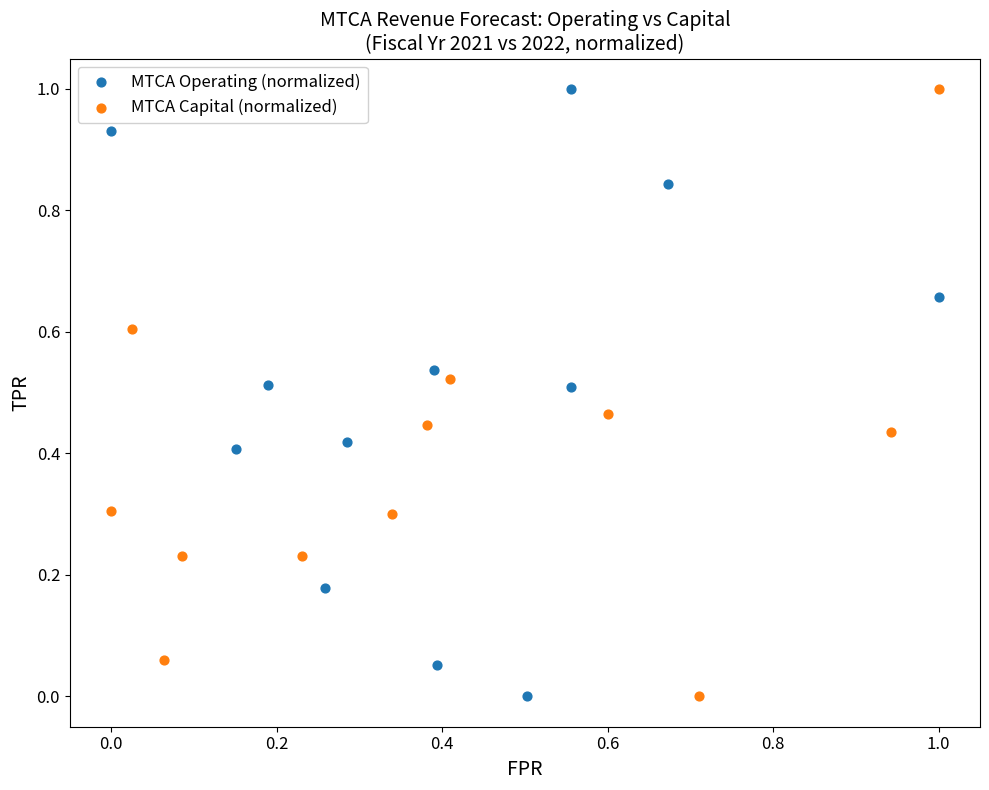

What are all the series names shown in the legend?

MTCA Operating (normalized), MTCA Capital (normalized)